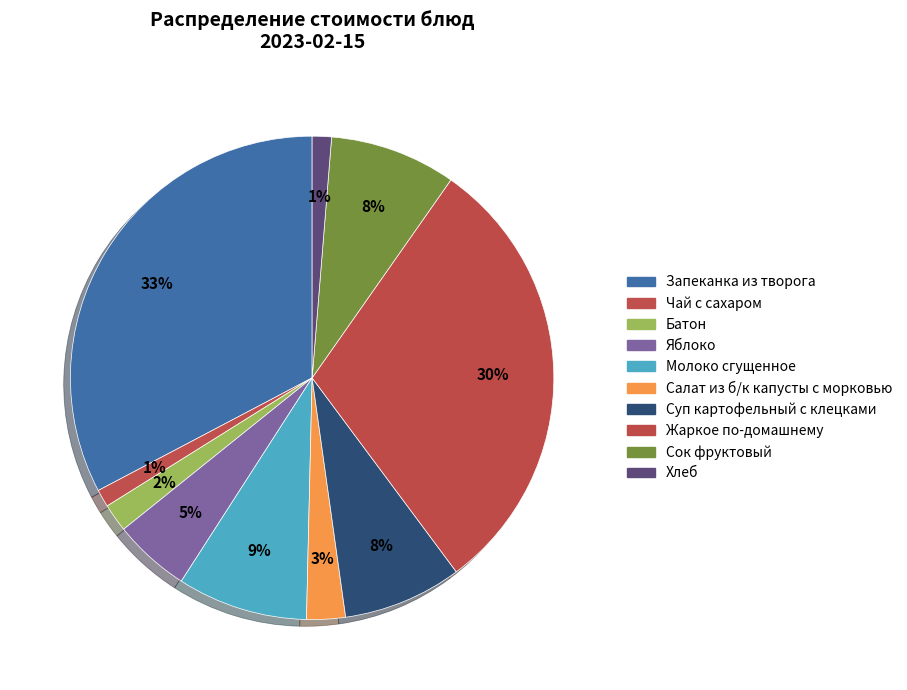

What percentage is the Яблоко slice, to the nearest percent?

5%